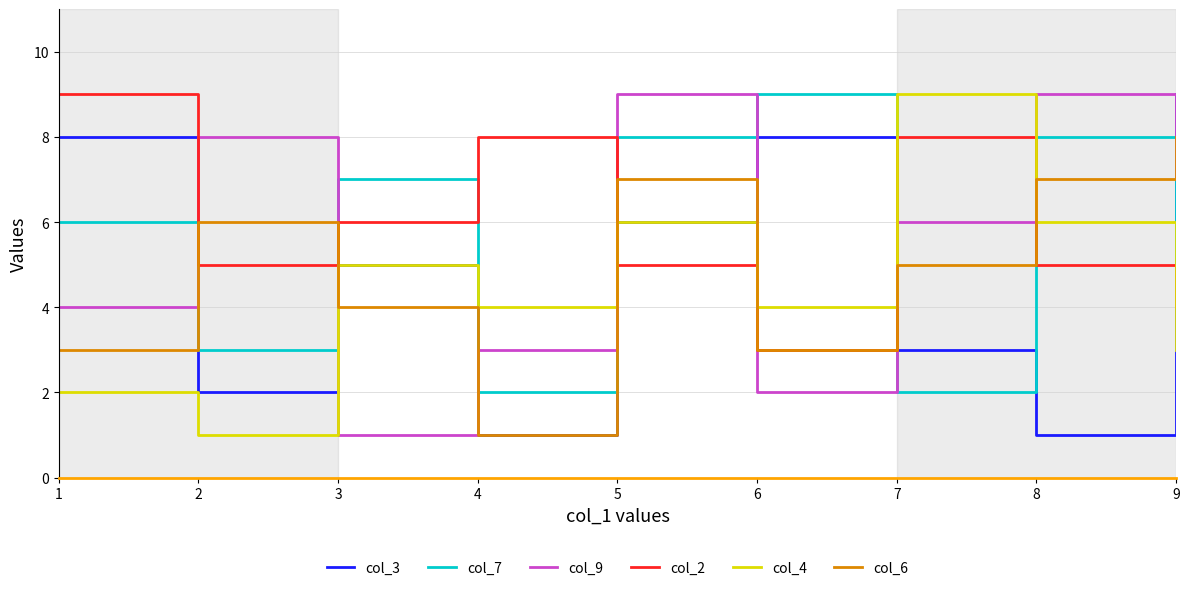

What value does the col_4 series have at 4?

4